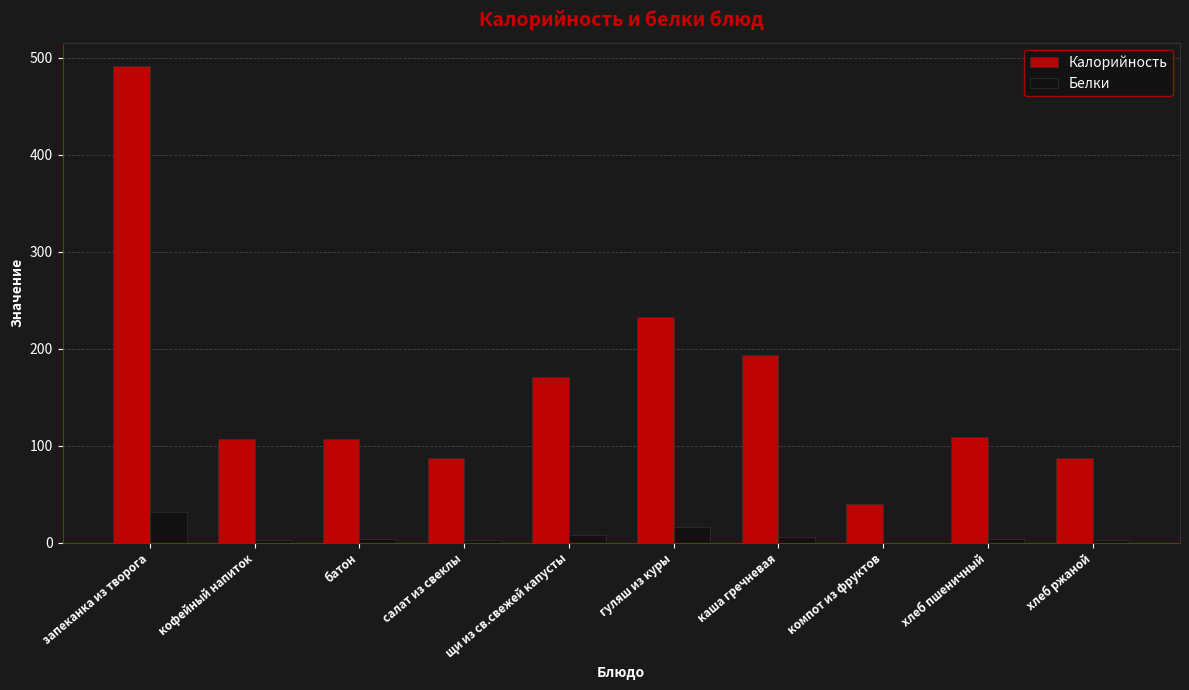

What is the greatest value displayed?

491.0